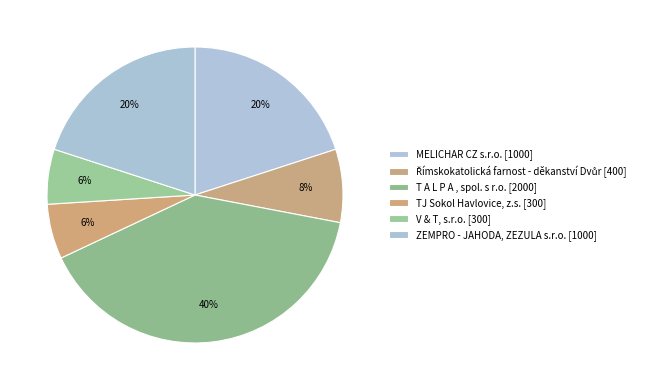

What is the total percentage of ZEMPRO - JAHODA, ZEZULA s.r.o. and V & T, s.r.o.?

26.0%